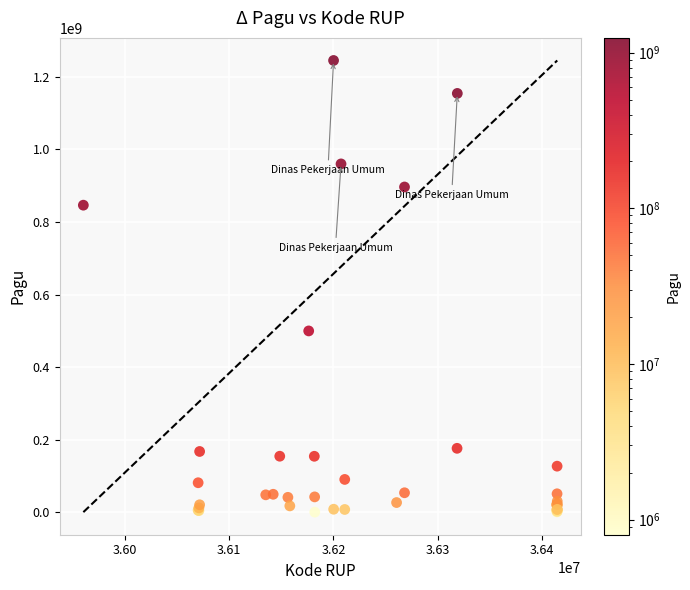

What Y value in the scatter plot is closest to 622840000?

499932000